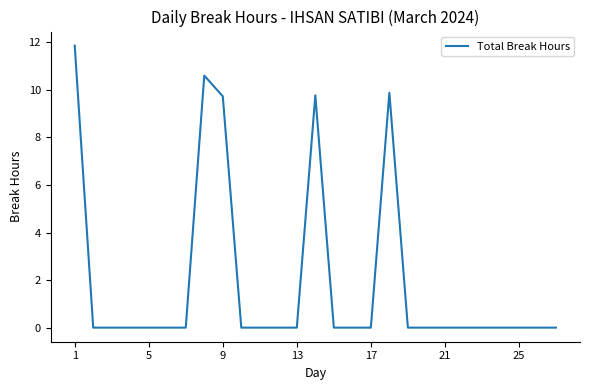

What is the difference between the maximum and minimum values?

11.9